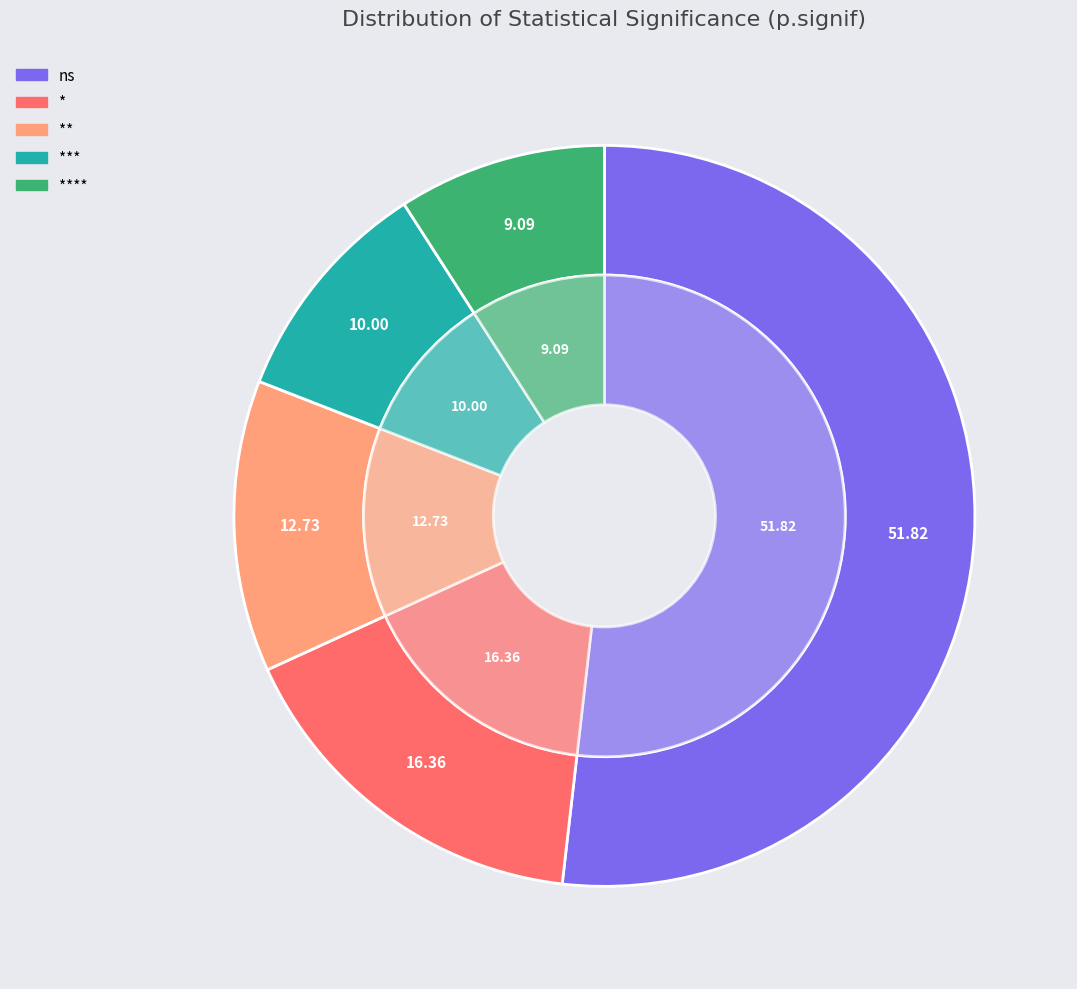

Rank the categories by value from lowest to highest.

****, ***, **, *, ns